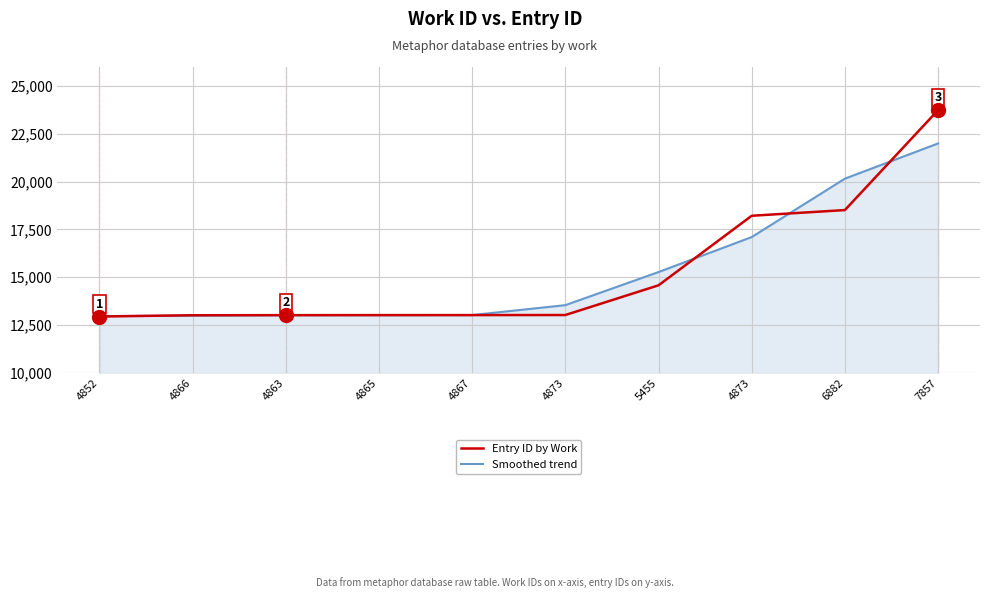

Reading left to right, extract all data points from this chart.

Entry ID by Work: 12946	13012	13017	13019	13020	13024	14578	18216	18514	23742
Smoothed trend: 12968	12991	13016	13018	13021	13540	15272	17102	20157	21999